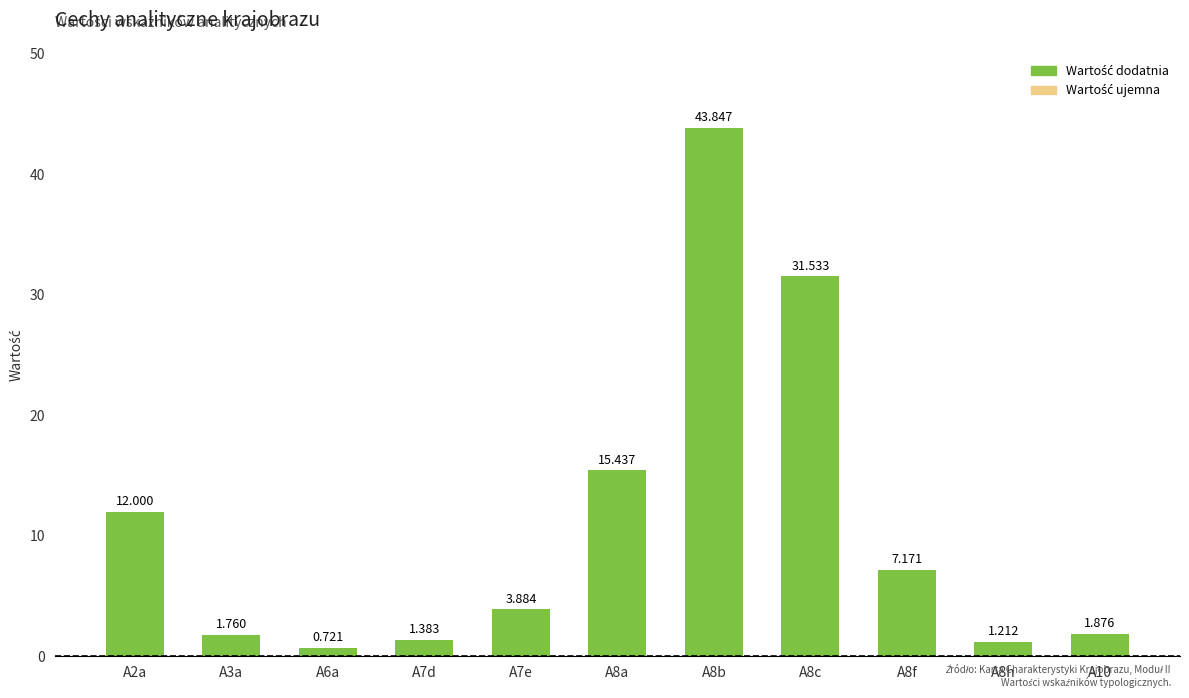

How many bars are there in total?

11